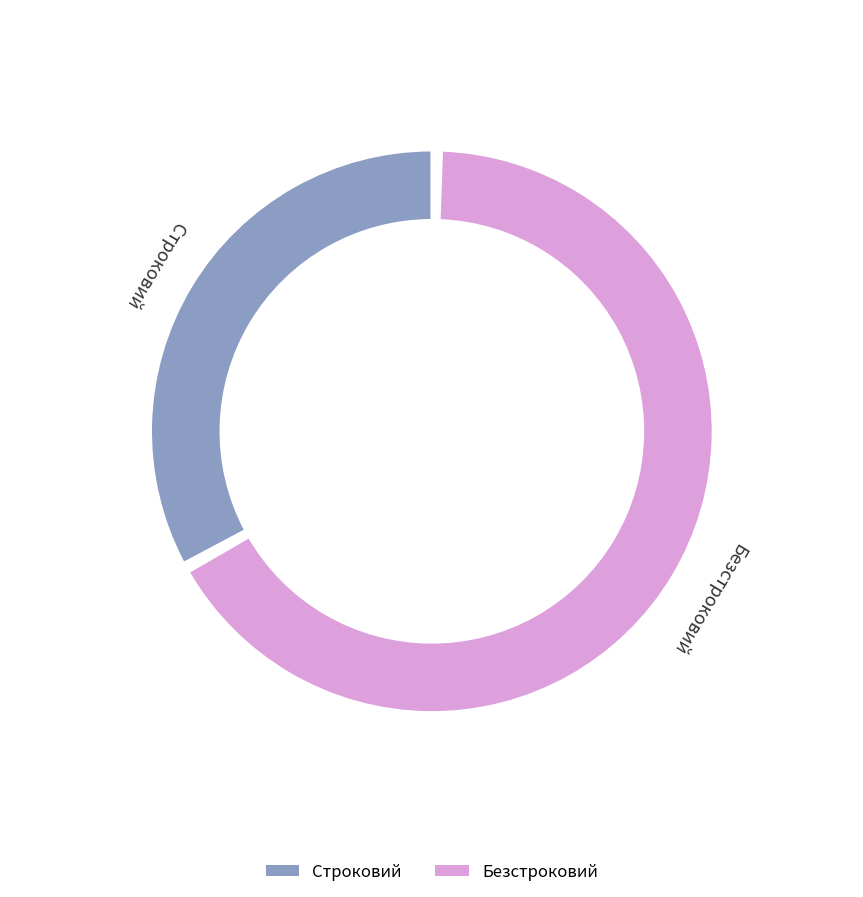

Is it true that Безстроковий is 78% of the pie?

False